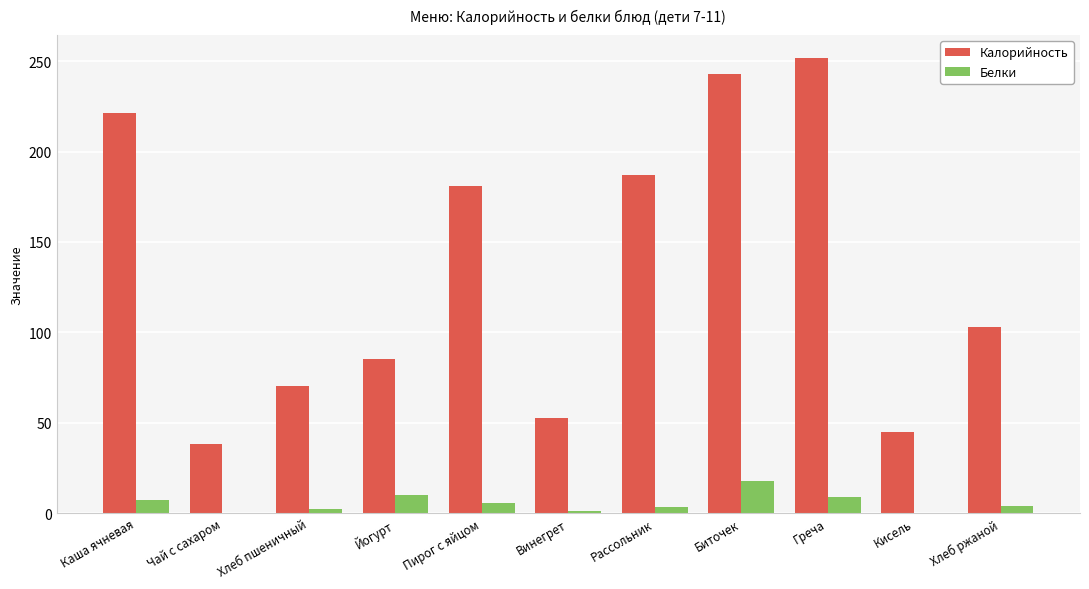

Is the value of Белки at Винегрет greater than the value of Калорийность at Хлеб пшеничный?

No